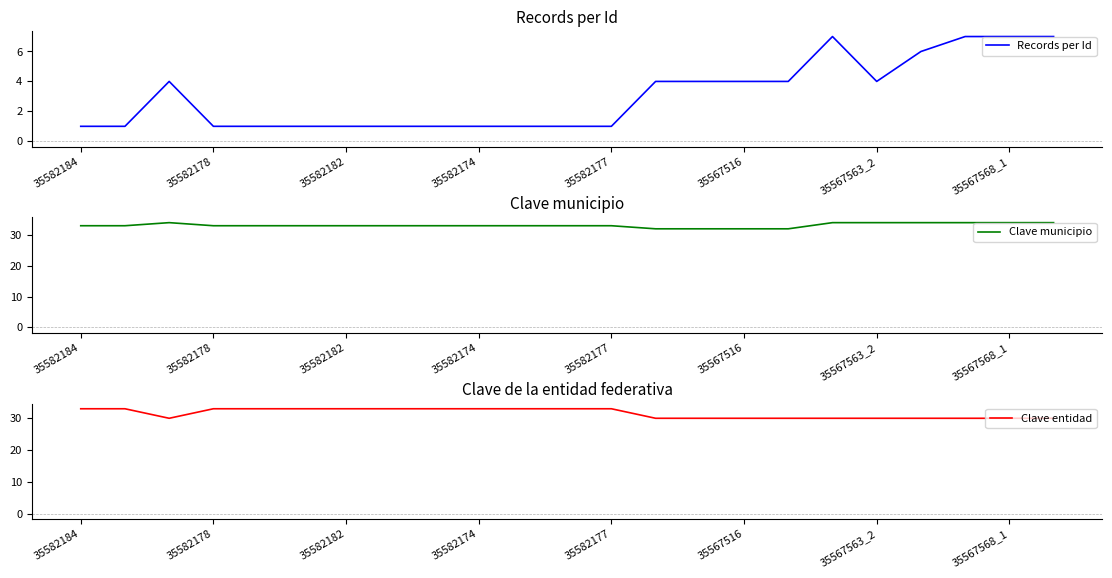

True or false: Clave entidad has more than 0 interior local peaks.

False